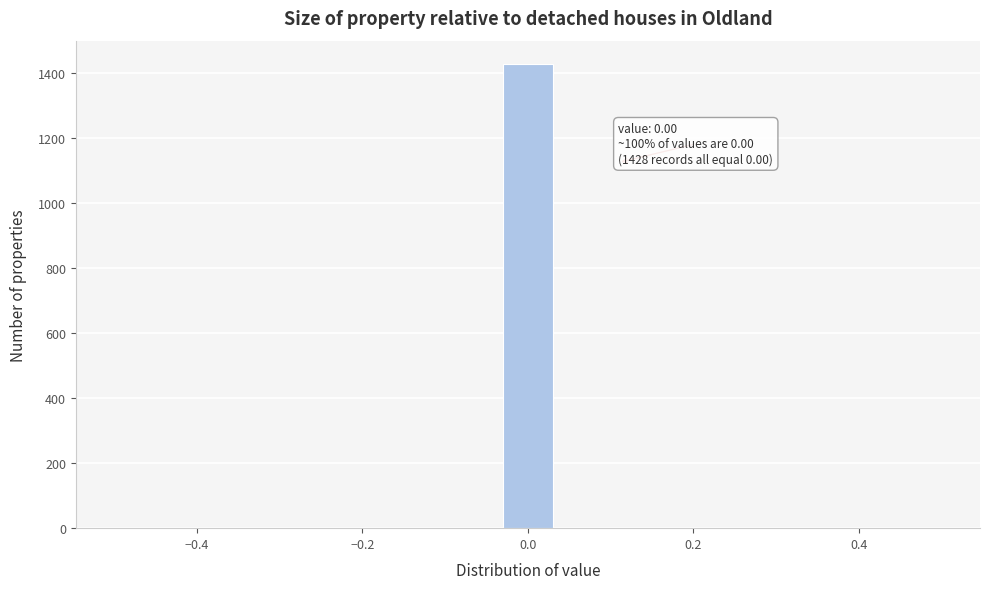

Read against the x-axis, roughly where is the centre of the tallest bar?

0.00